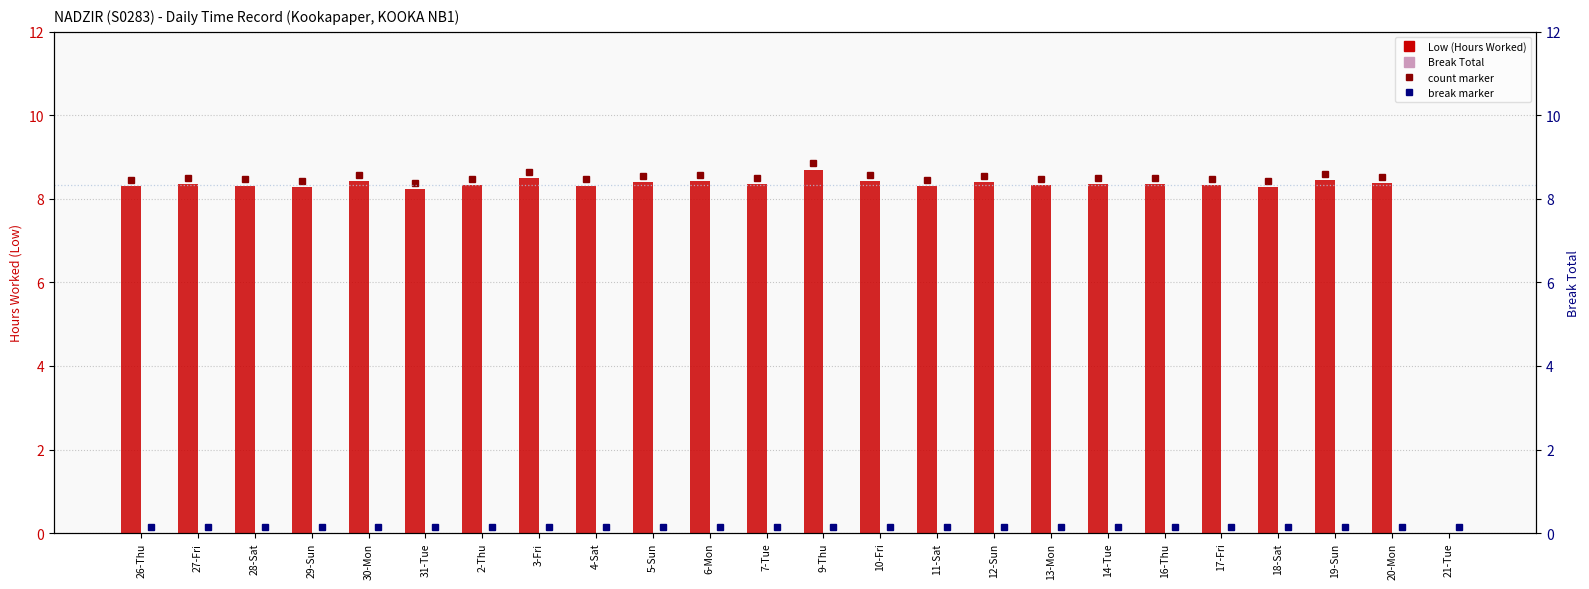

What are all the series names shown in the legend?

Low (Hours Worked), Break Total